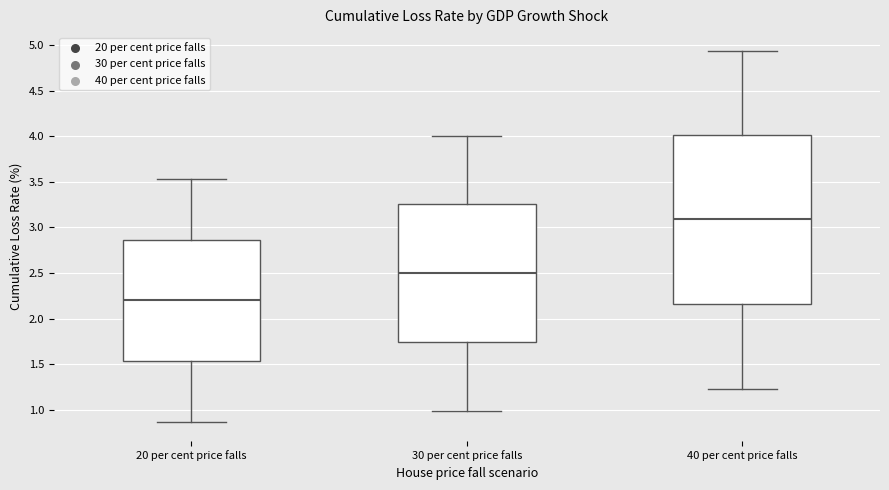

Reading left to right, transcribe this box plot: for each box, give where its median line is, the range the box spans, and where its two whiskers end, as read against the y-axis. The values are not printed on the chart, so give them approximately, as read against the axis.

20 per cent price falls: median 2.20, box 1.55 to 2.85, whiskers 0.85 to 3.55
30 per cent price falls: median 2.50, box 1.75 to 3.25, whiskers 1.00 to 4.00
40 per cent price falls: median 3.10, box 2.15 to 4.00, whiskers 1.25 to 4.95